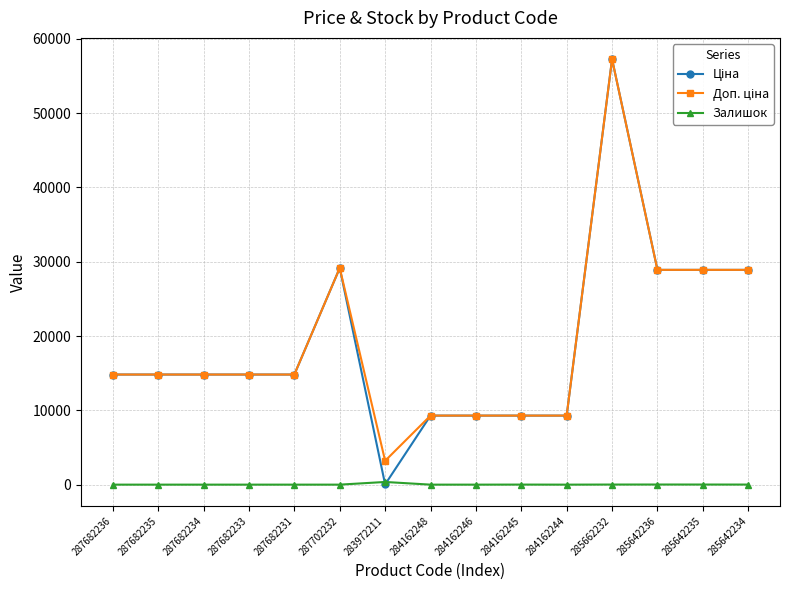

At which category is the sum across all series the highest?

285662232